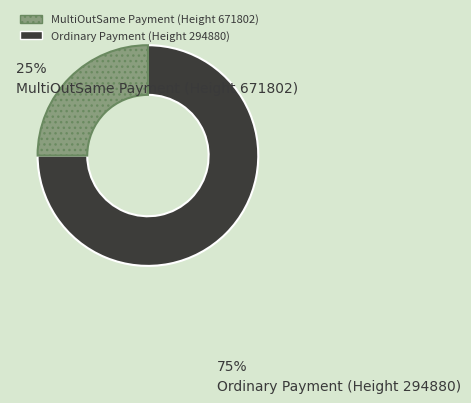

Is there a majority slice in this chart?

Yes